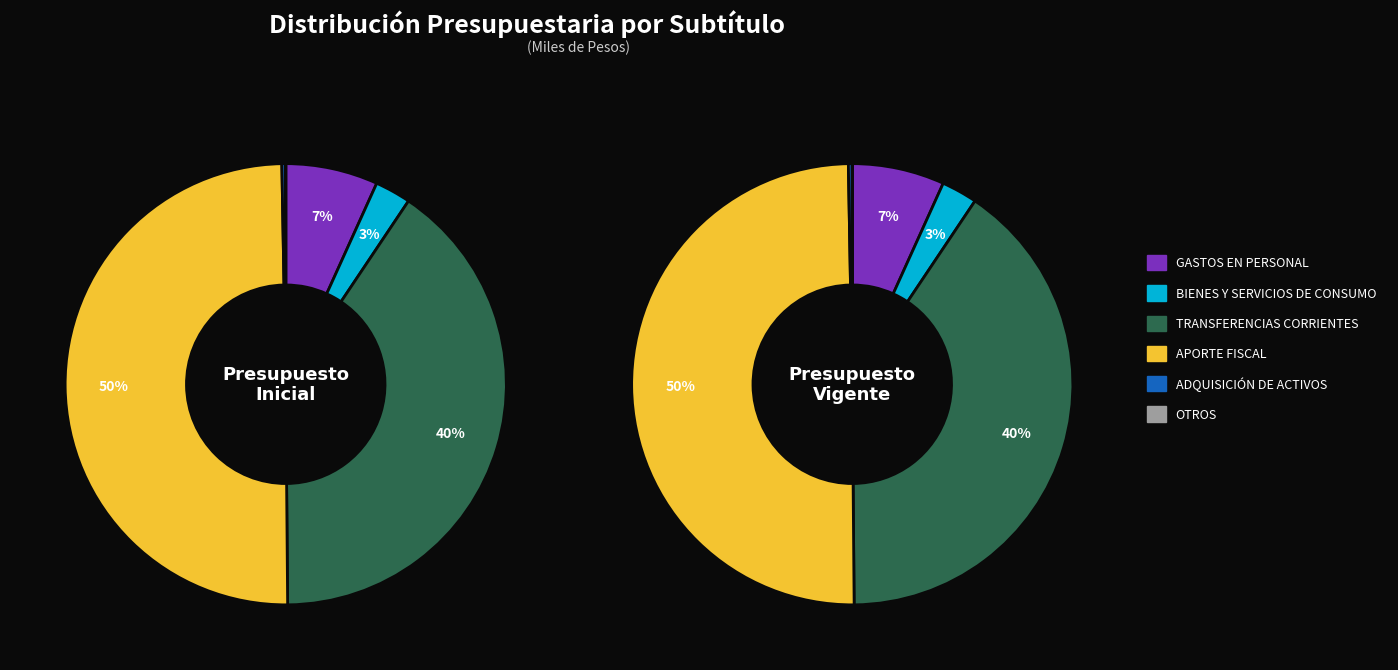

What is the ratio of the value at GASTOS EN PERSONAL to the value at OTROS?

170609.4